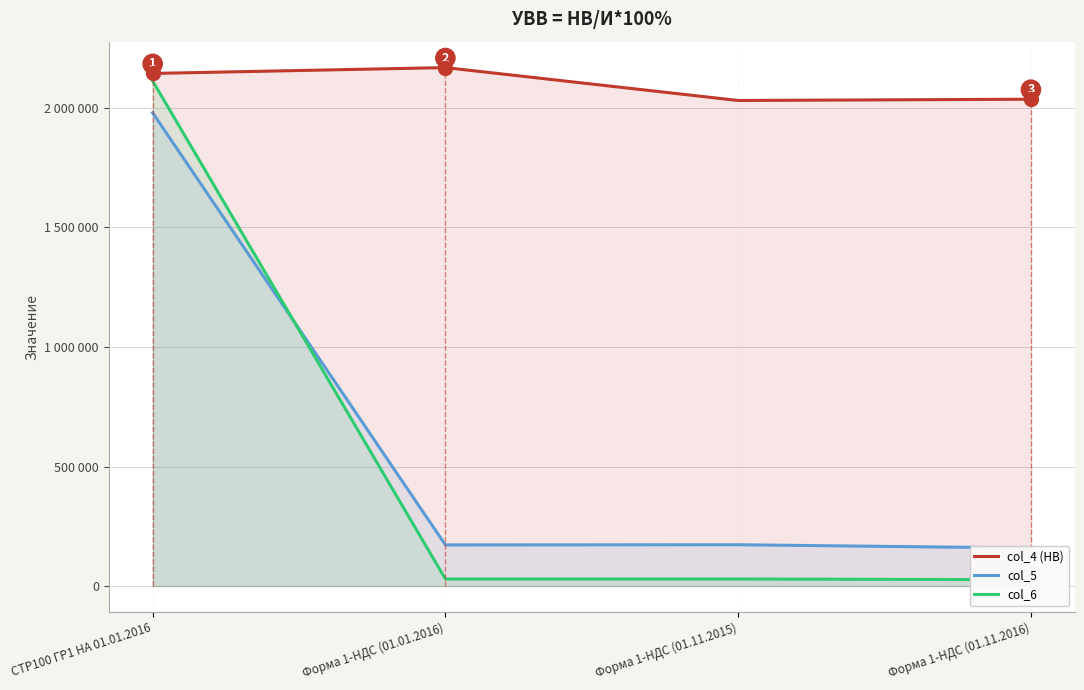

List the labels in order of col_5 value, largest first.

СТР100 ГР1 НА 01.01.2016, Форма 1-НДС (01.11.2015), Форма 1-НДС (01.01.2016), Форма 1-НДС (01.11.2016)